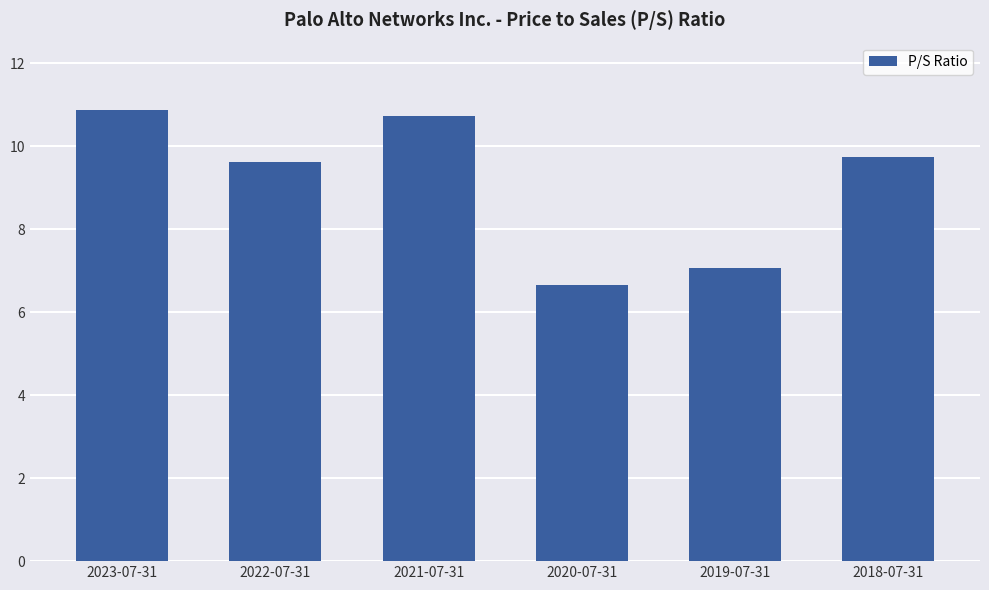

Approximately how many times larger is the value at 2019-07-31 compared to 2018-07-31?

0.7